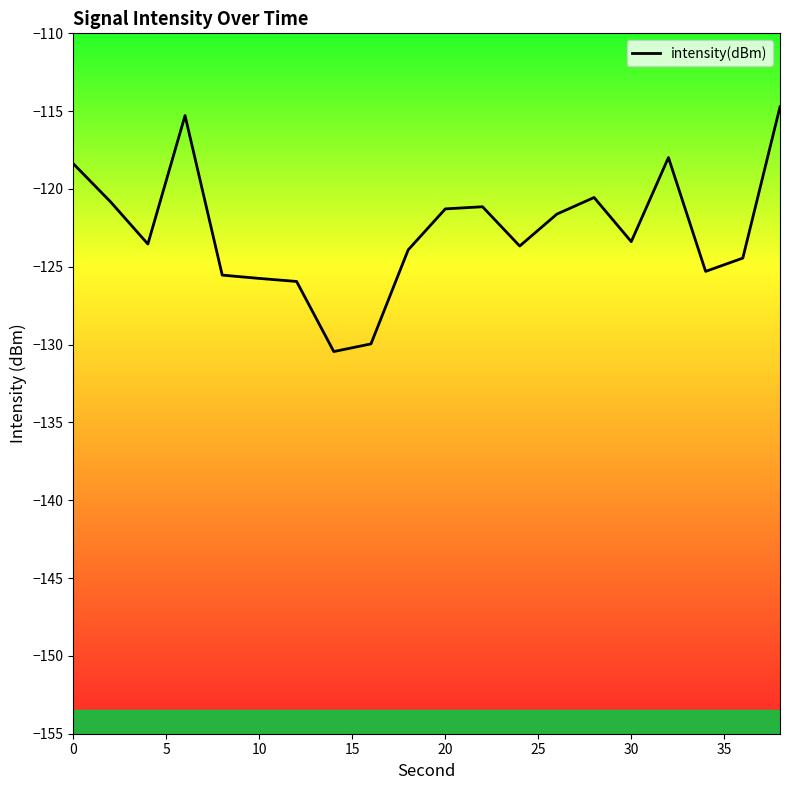

Does the chart have visible grid lines?

No